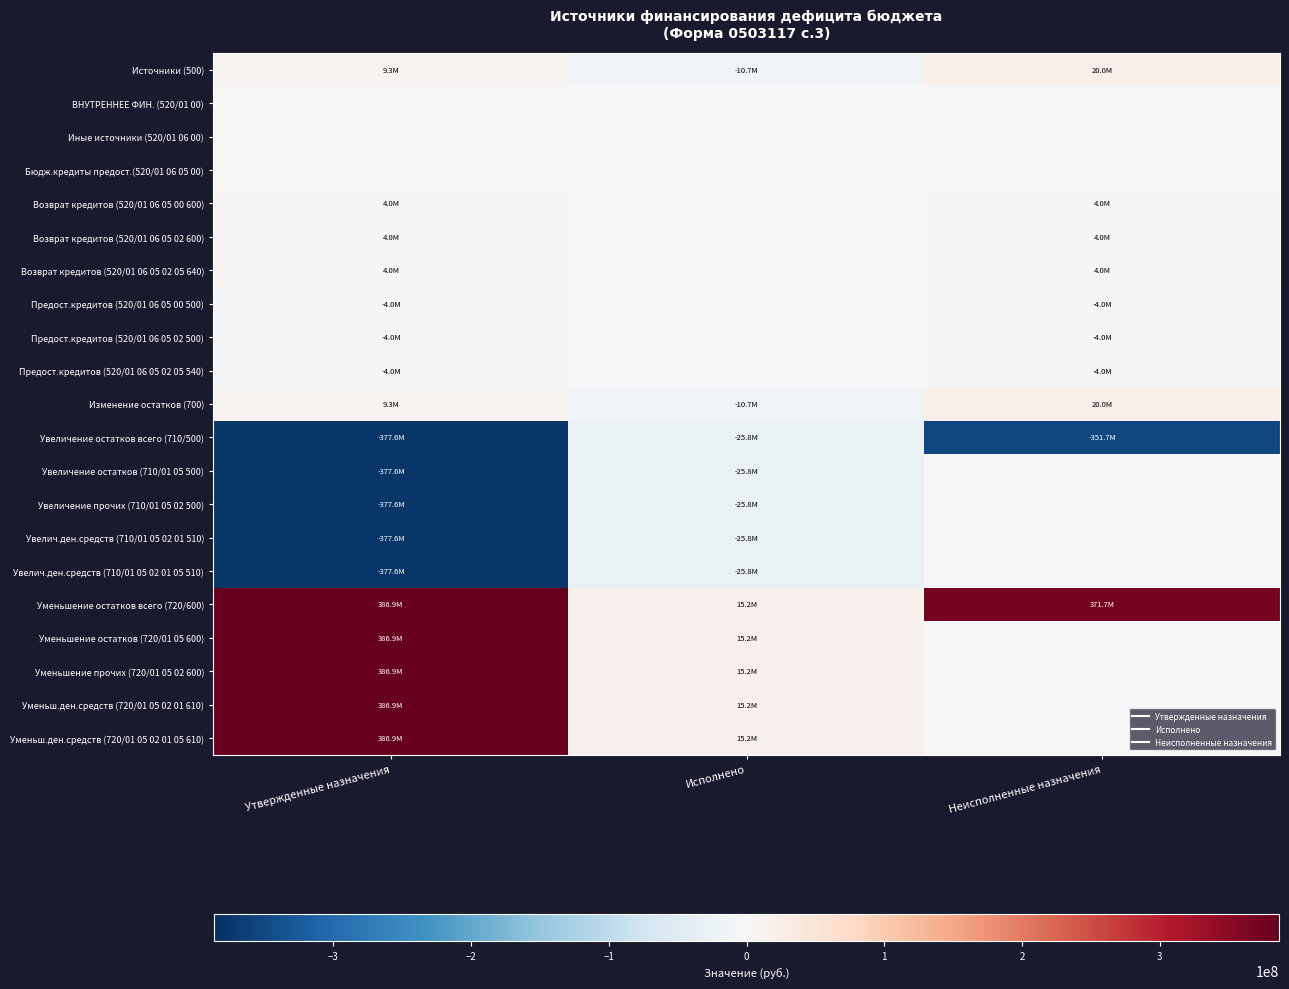

Which label corresponds to the largest value in the chart?

Утвержденные назначения